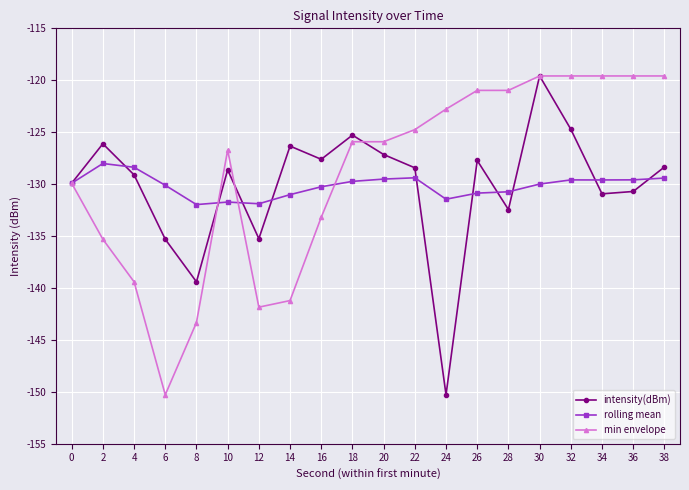

What is the total value across all series at 22?

-382.6